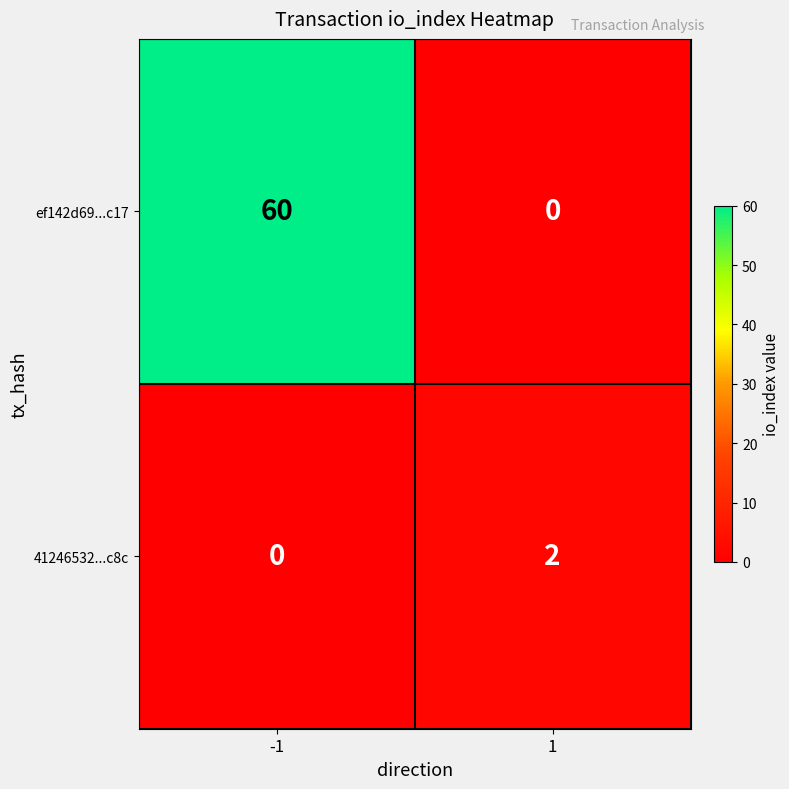

Count the number of data series in this chart.

2